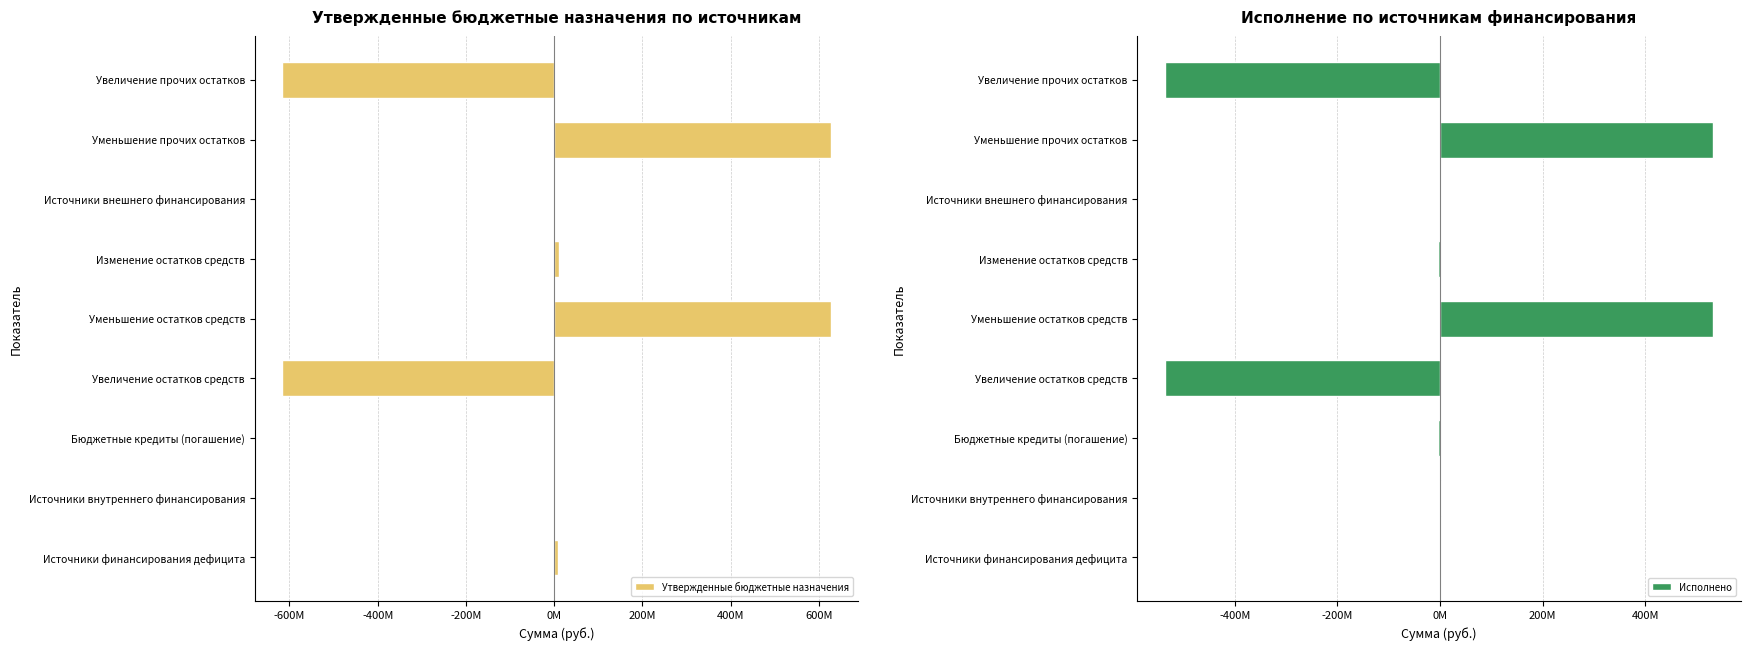

What is the sum of the Исполнено values at Изменение остатков средств and Бюджетные кредиты (погашение)?

-7578522.7